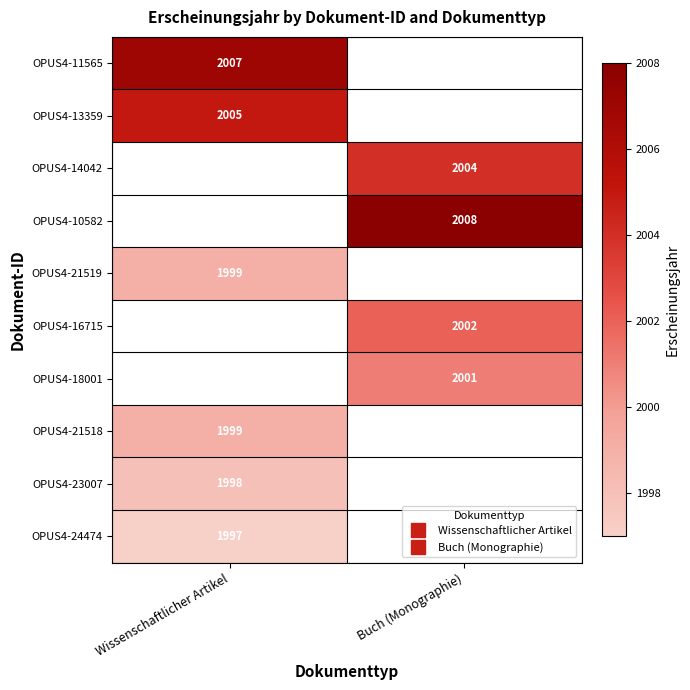

At how many categories does at least one series exceed 1997?

2